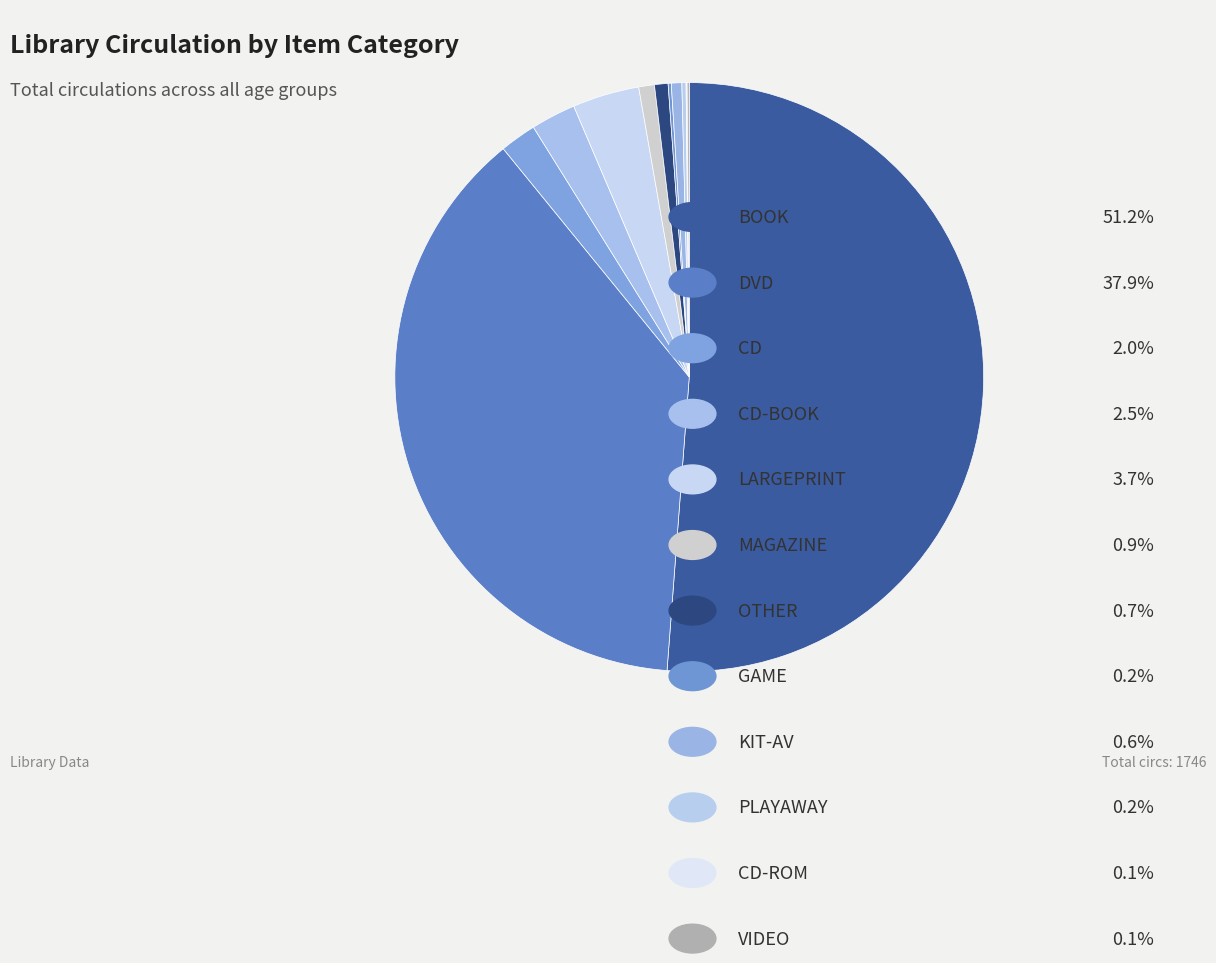

Rank the categories by value from highest to lowest.

BOOK, DVD, LARGEPRINT, CD-BOOK, CD, MAGAZINE, OTHER, KIT-AV, PLAYAWAY, GAME, VIDEO, CD-ROM